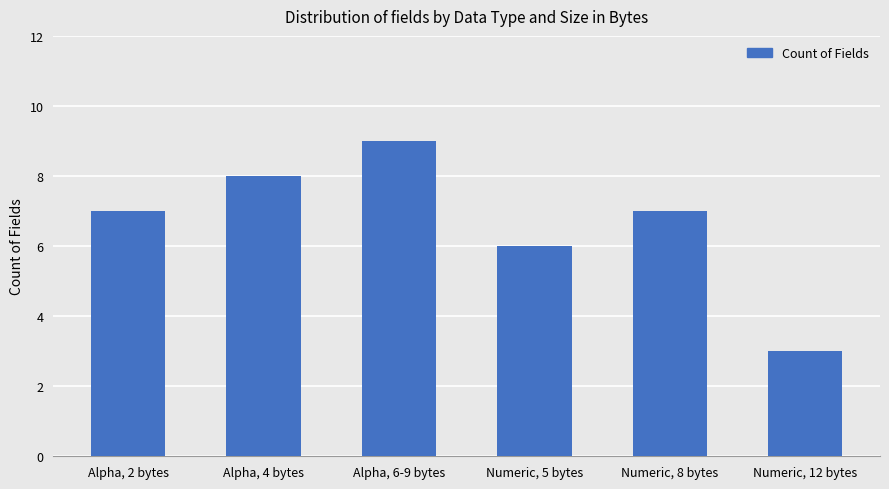

What is the change in value from Numeric, 5 bytes to Numeric, 8 bytes?

+1